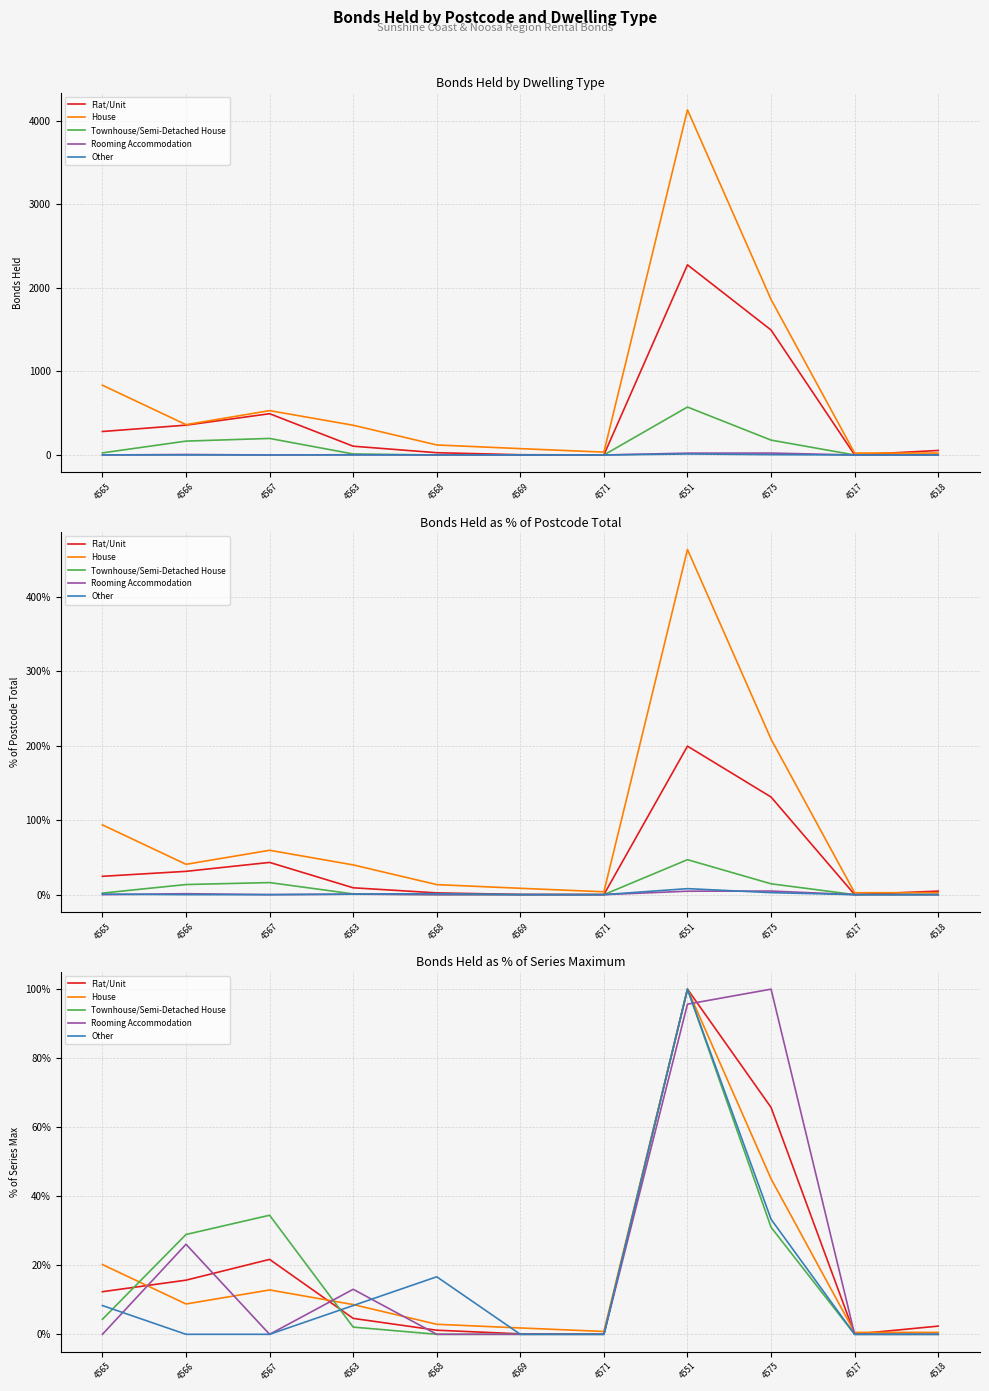

What are all the series names shown in the legend?

Flat/Unit, House, Townhouse/Semi-Detached House, Rooming Accommodation, Other